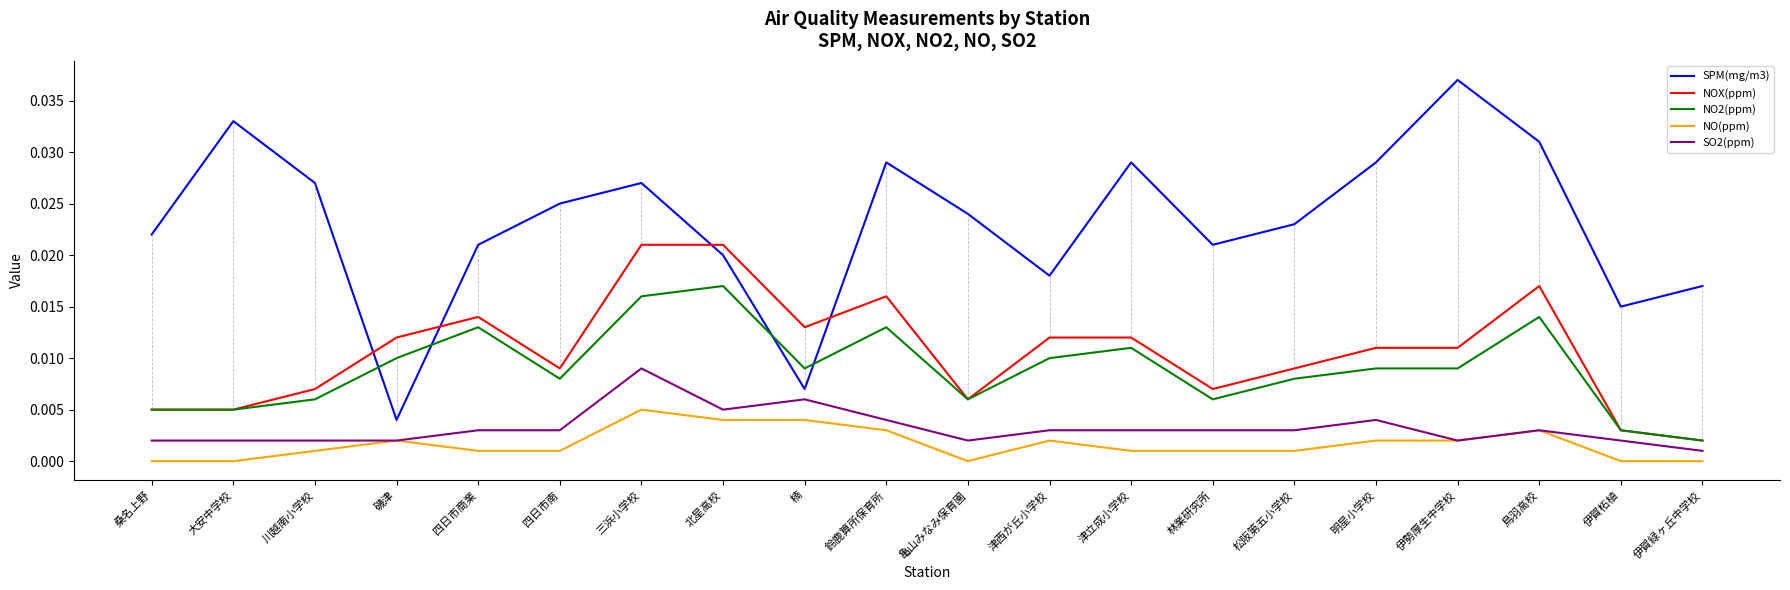

Is the value of SO2(ppm) at 磯津 greater than the value of NOX(ppm) at 津立成小学校?

No